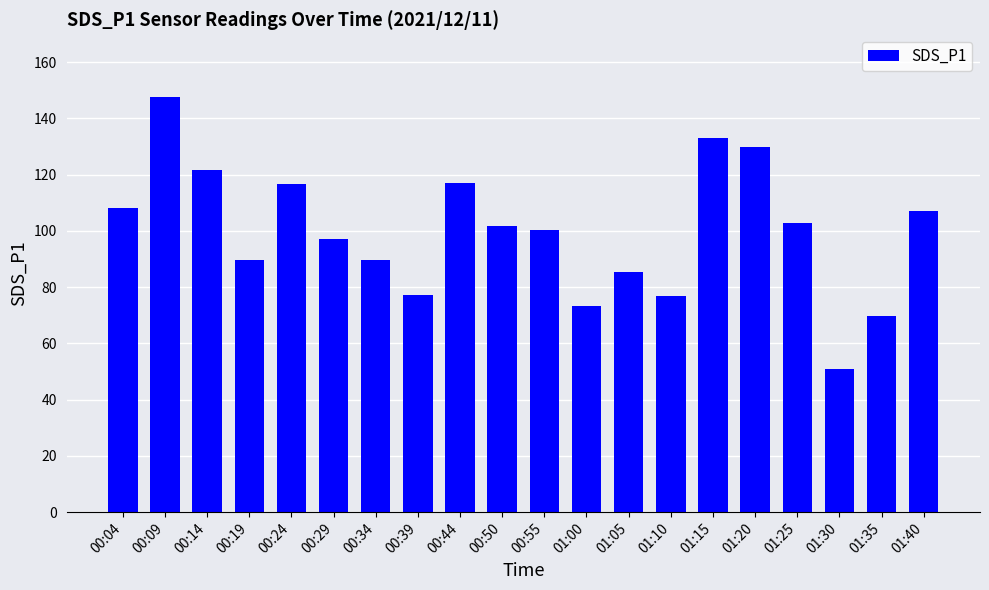

Approximately how many times larger is the value at 00:14 compared to 01:35?

1.7